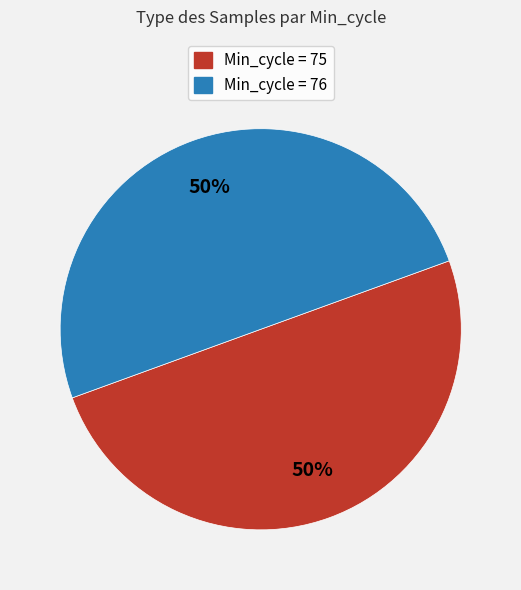

To the nearest percent, what is the average slice percentage?

50%